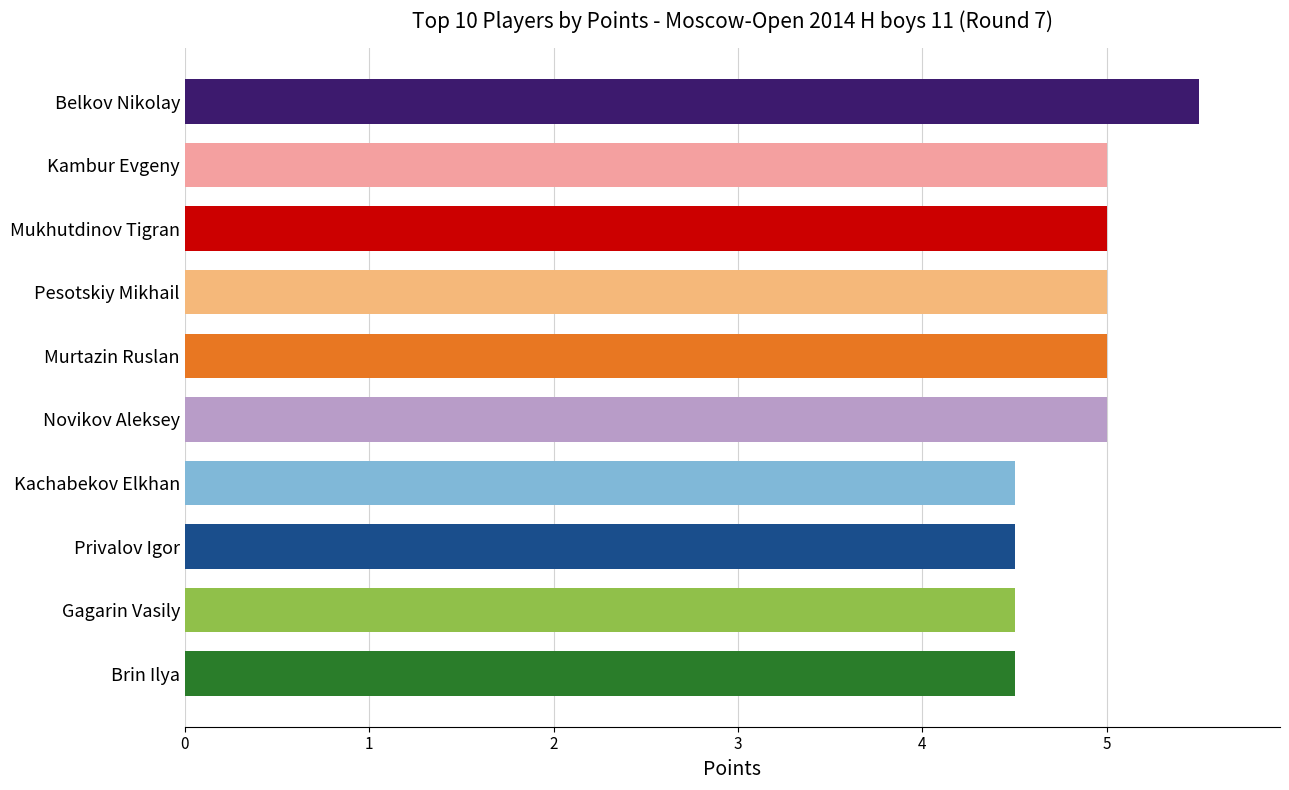

What is the sum of all values?

48.5